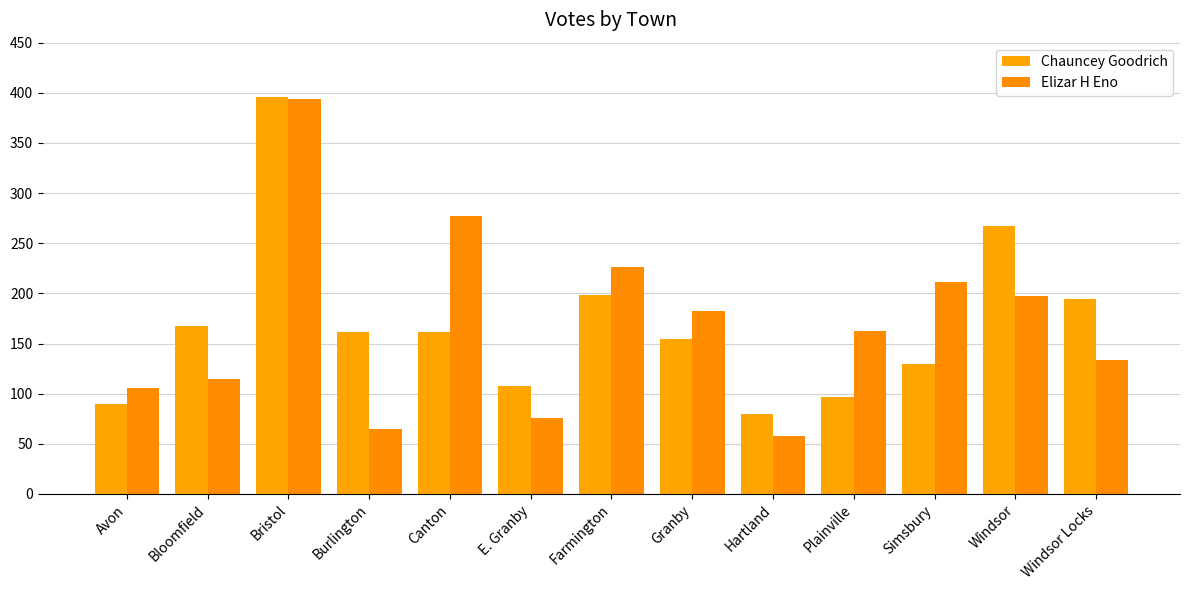

Which series changed the most between Avon and Simsbury?

Elizar H Eno